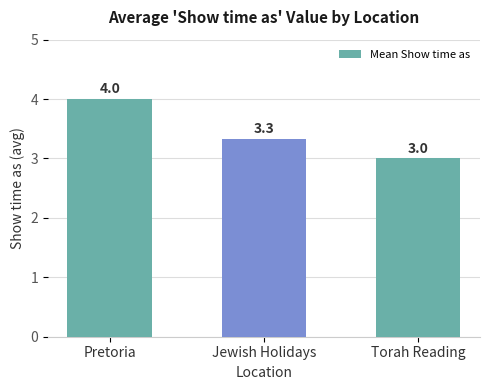

How many data points are above 3?

2